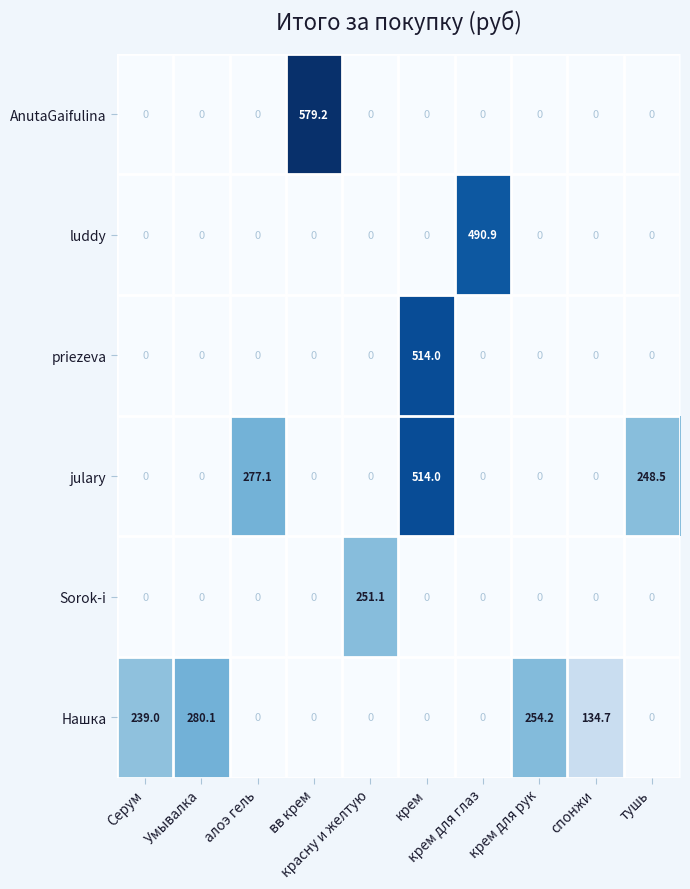

What is the greatest value displayed?

579.2